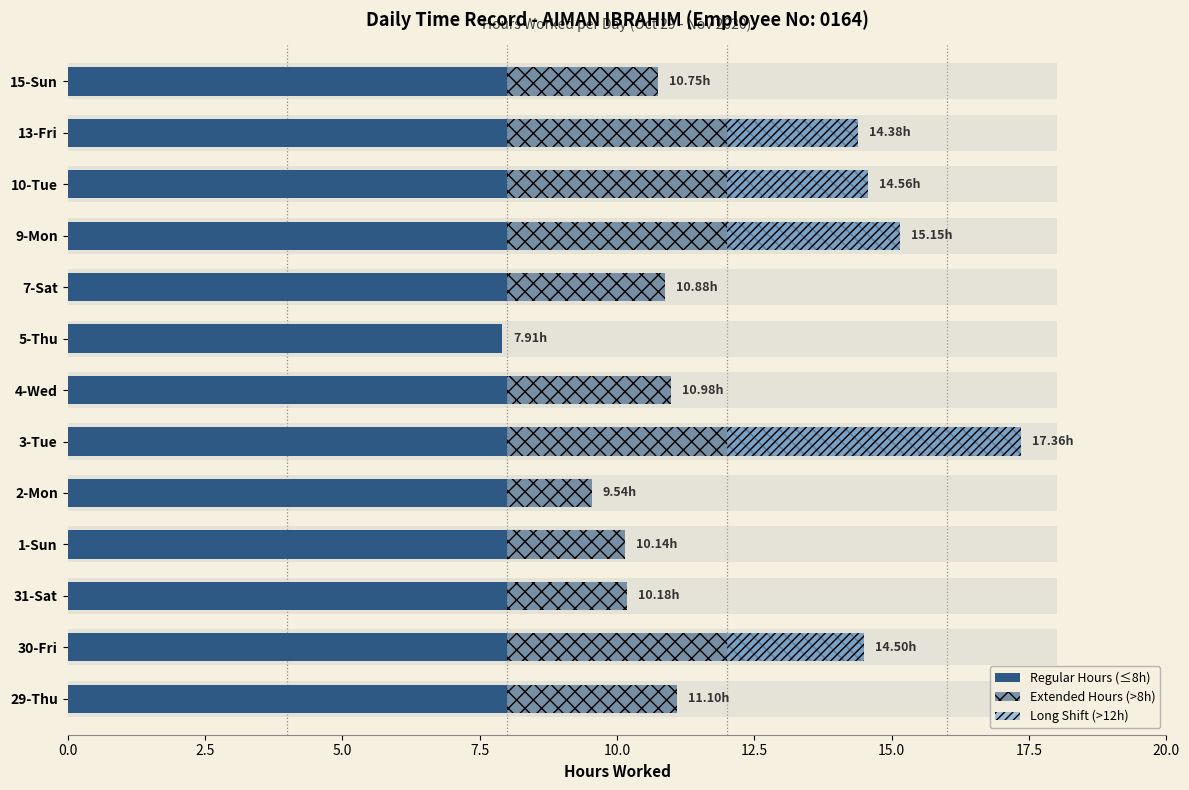

What is the value of the Extended Hours (>8h) bar at the 4th from the left?

2.1